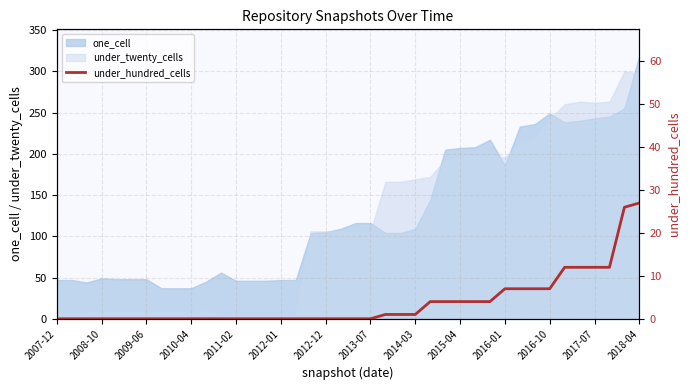

Which category has the lowest value across all series?

2007-12